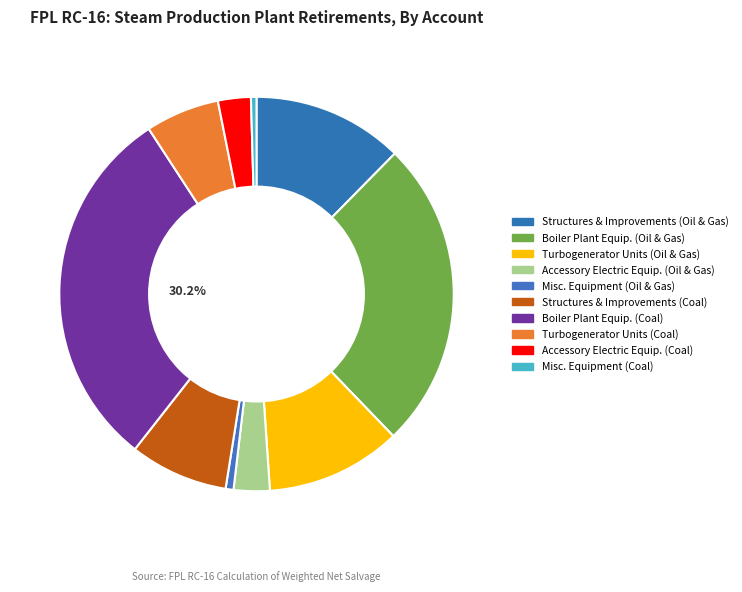

How many slices are in this pie chart?

10